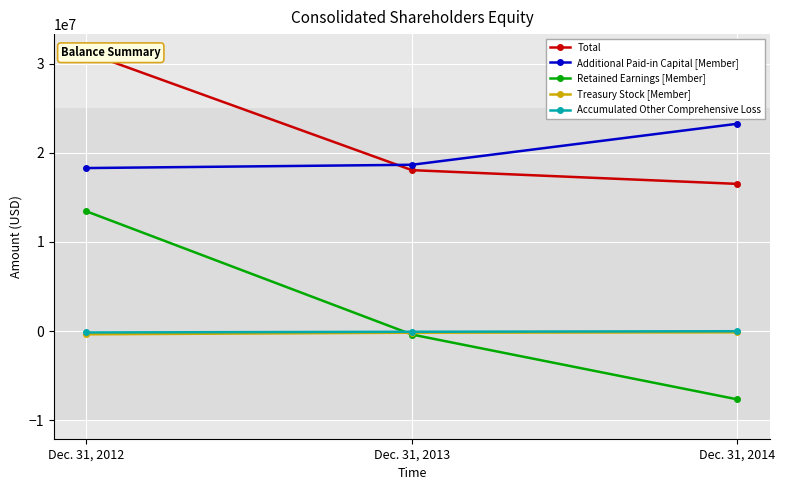

What is the minimum value shown in the chart?

-7652000